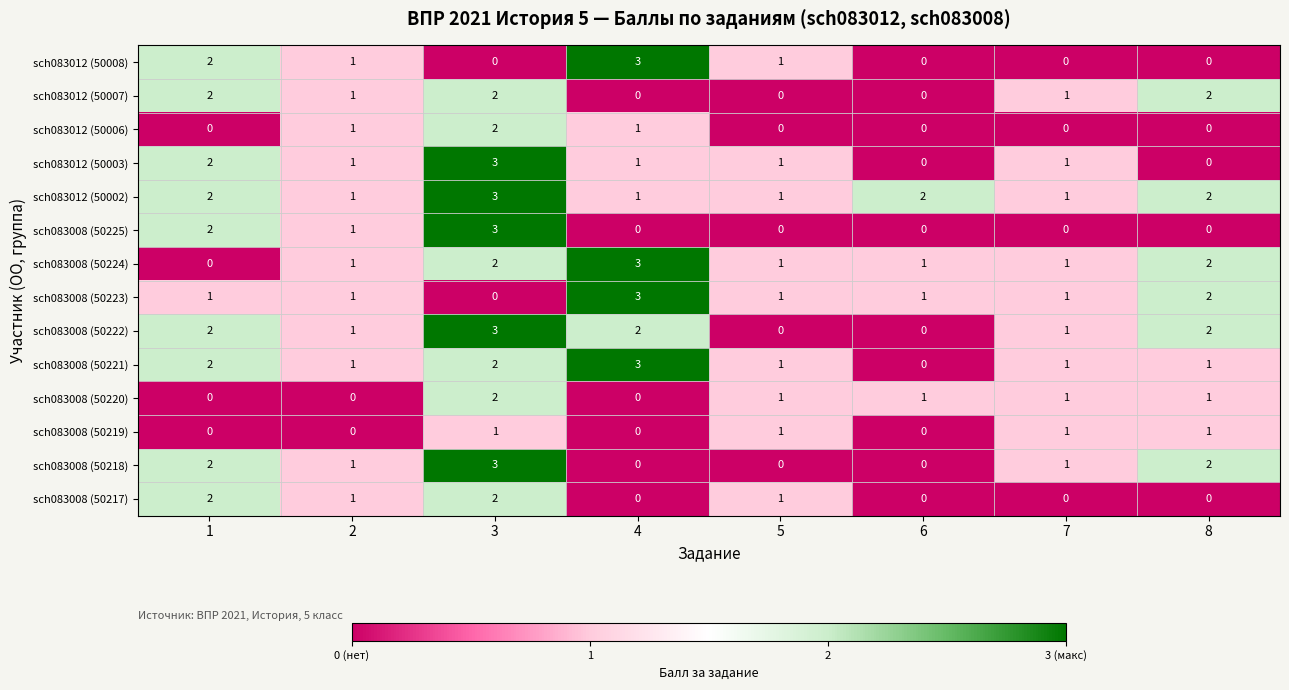

What is the difference between the maximum and minimum values in the sch083008 (50223) series?

3